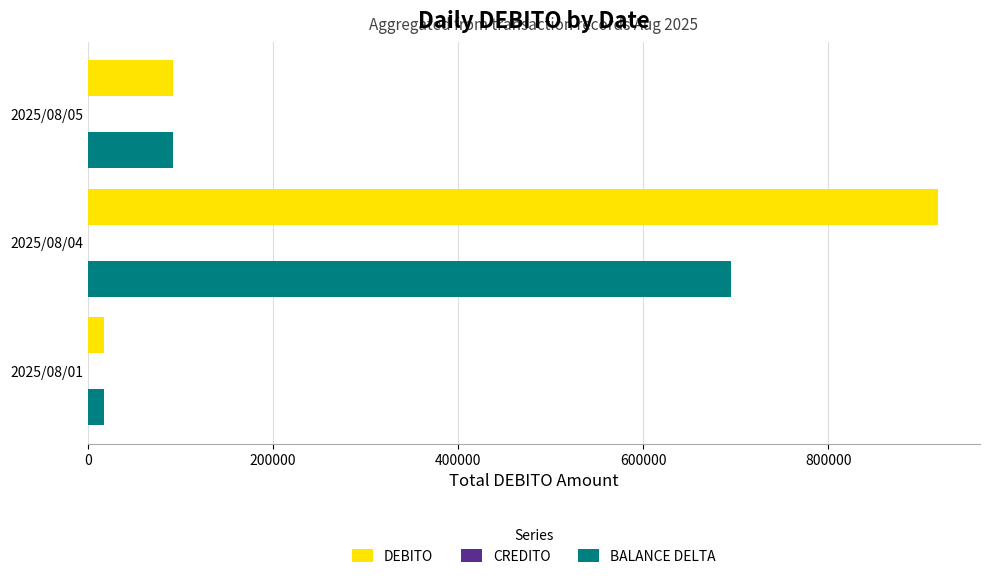

Where is DEBITO nearest to the value 467722?

2025/08/05